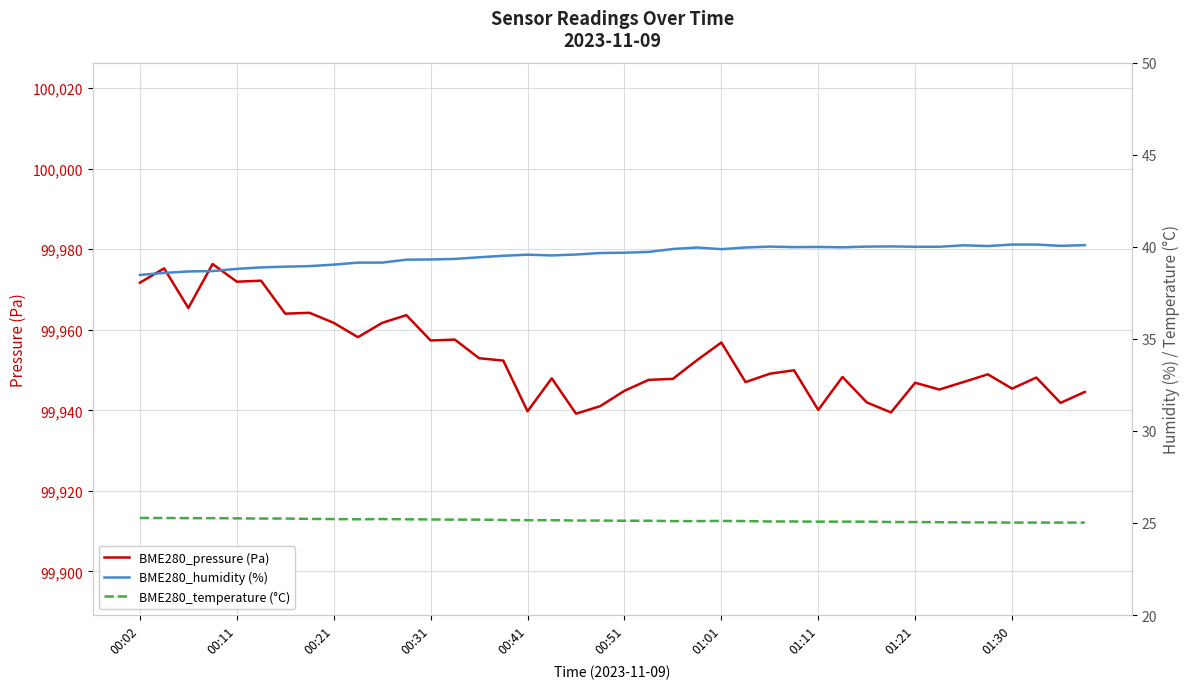

What are all the series names shown in the legend?

BME280_pressure (Pa), BME280_humidity (%), BME280_temperature (°C)